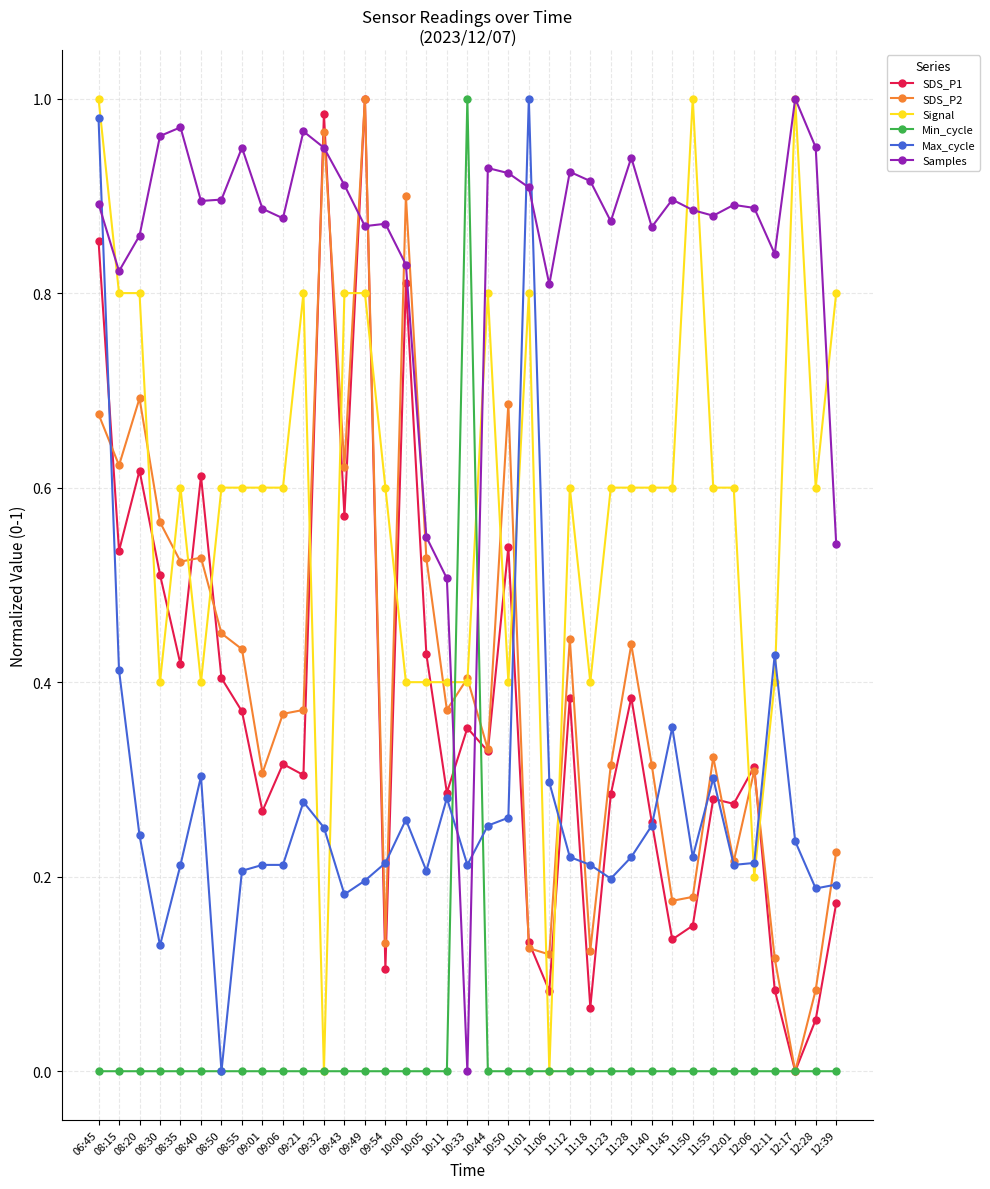

Count the number of data series in this chart.

6